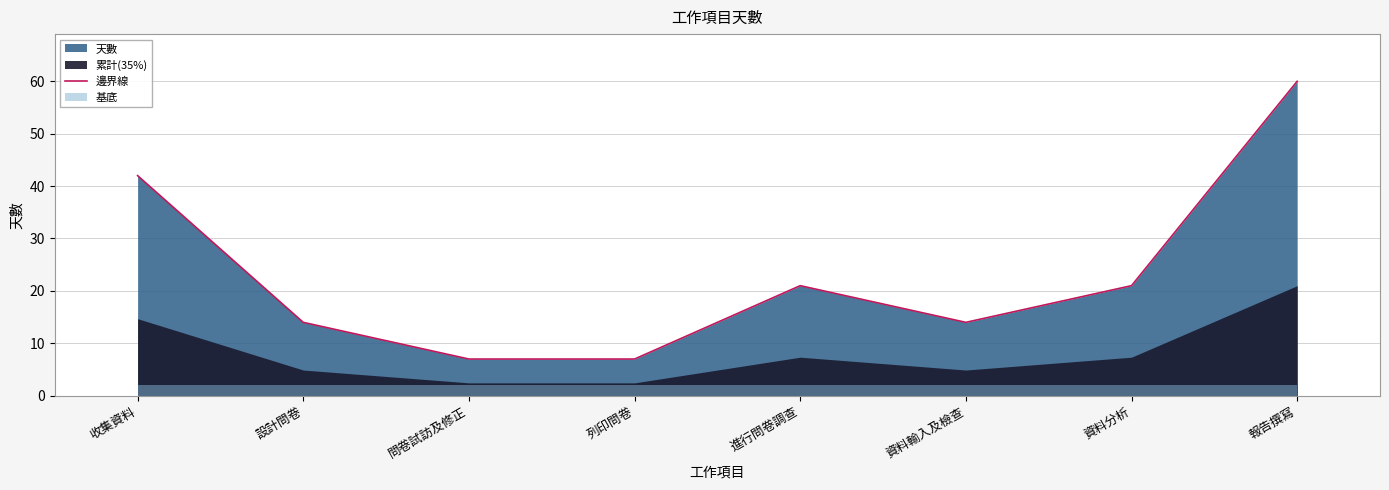

The value at 問卷試訪及修正 is 11. True or false?

False